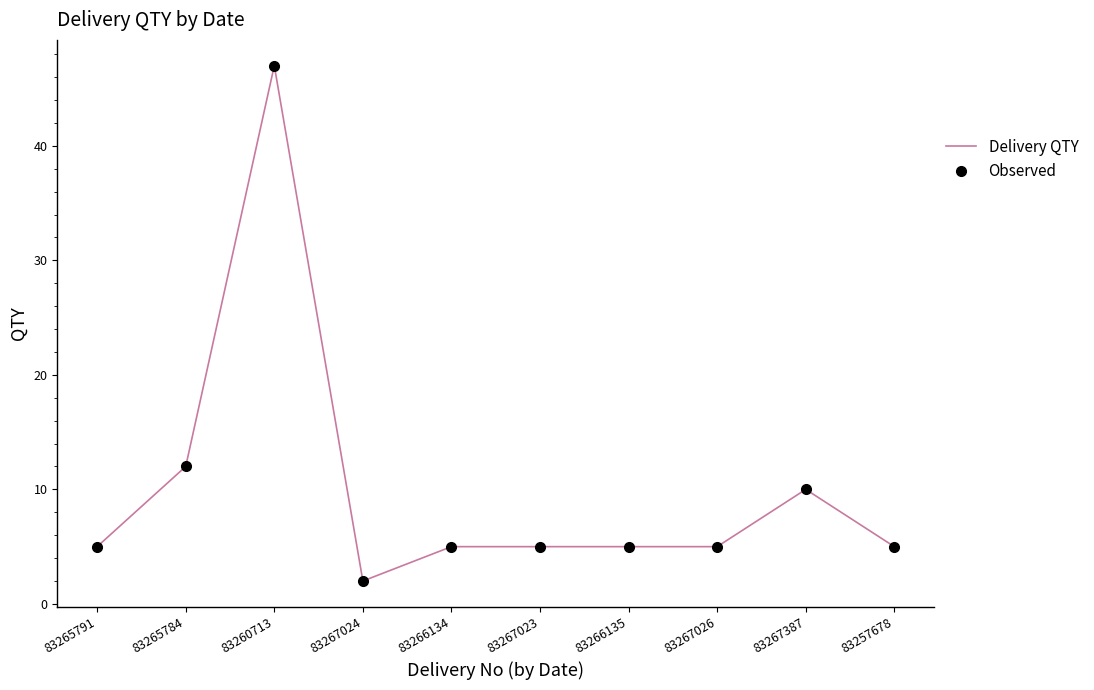

What is the sum of all Observed values?

101